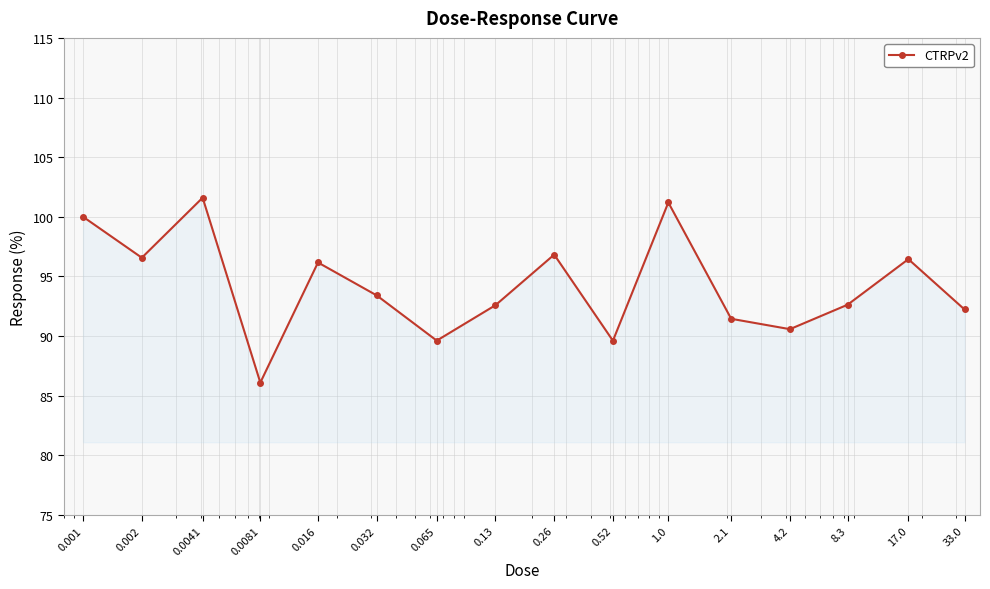

What is the smallest value displayed?

86.1